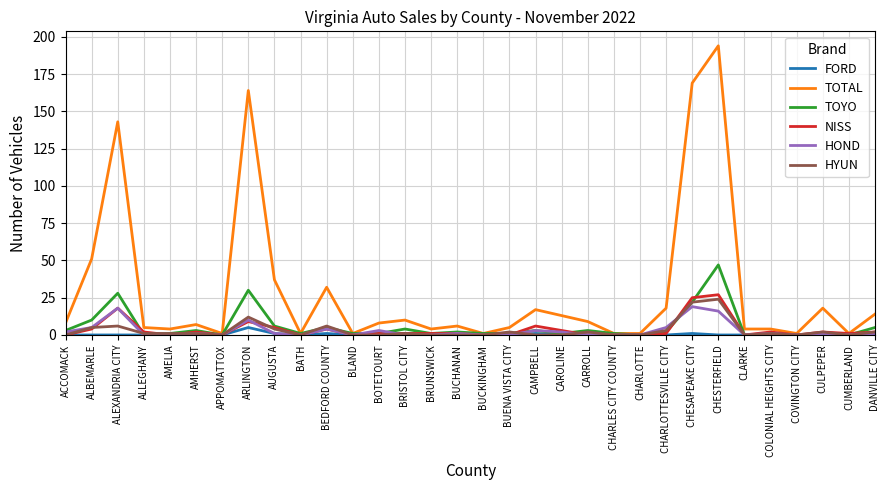

At which category is the sum across all series the highest?

CHESTERFIELD